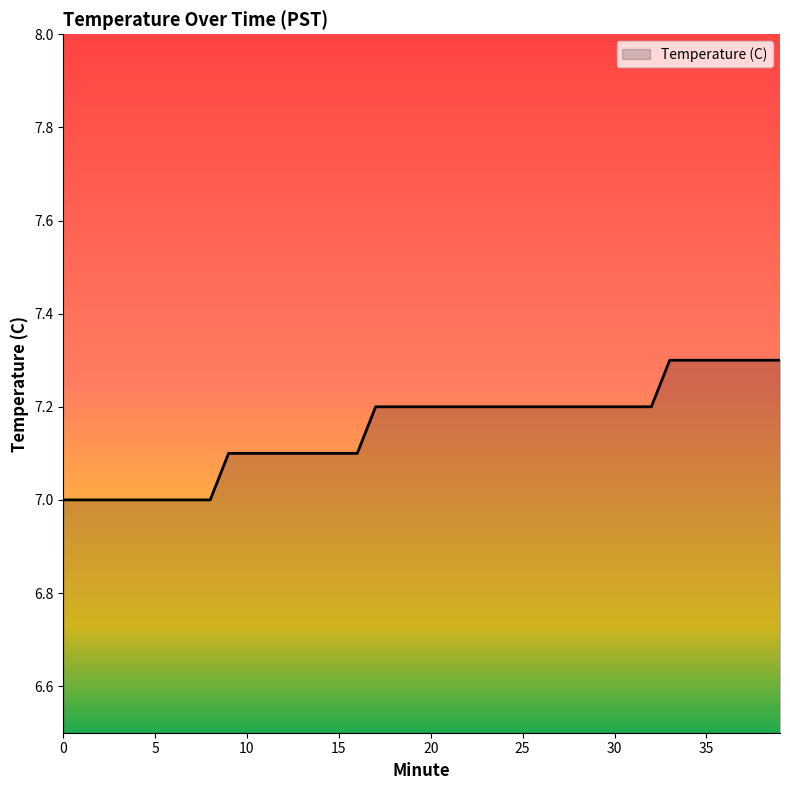

What is the difference between the maximum and minimum values?

0.3